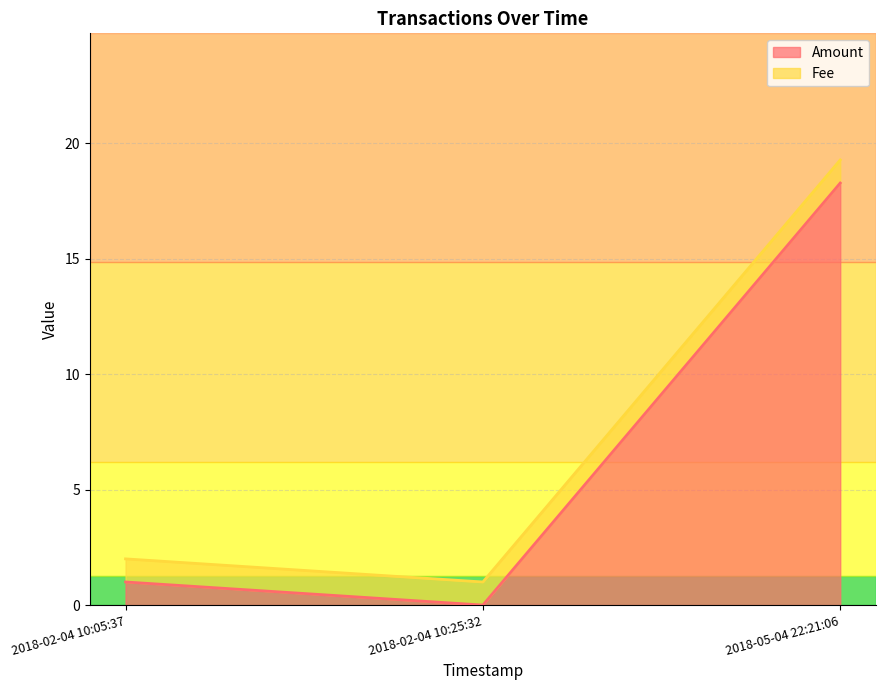

Is it true that Amount equals 9.7 at 2018-02-04 10:25:32?

False